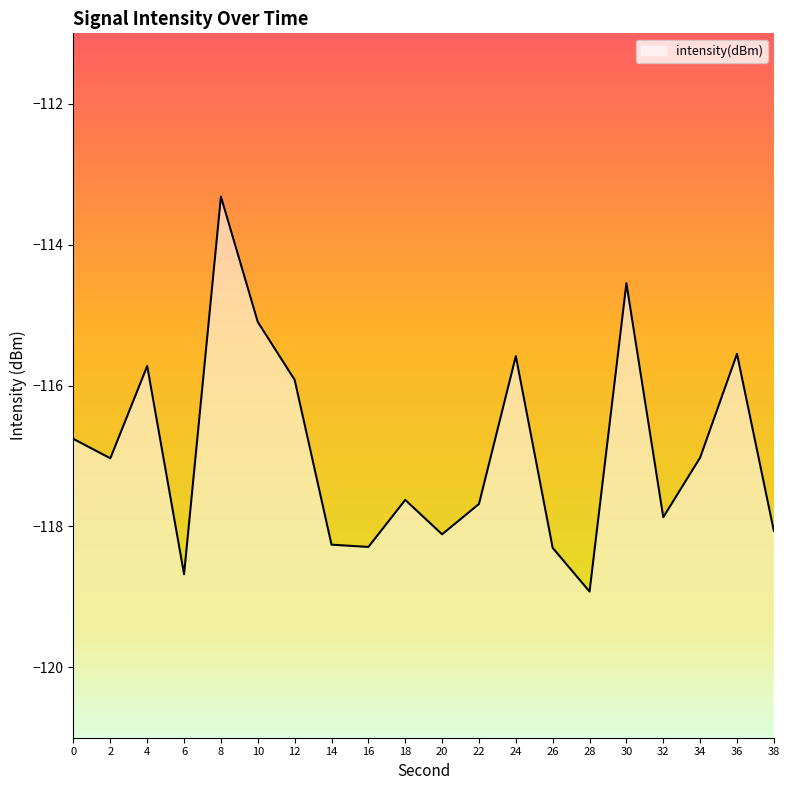

What is the average value?

-116.9